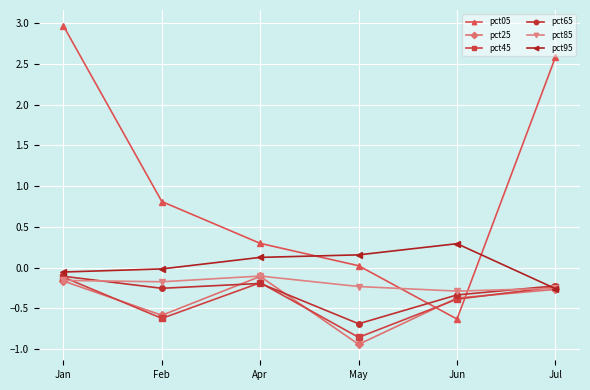

Which series has the widest spread of values?

pct05